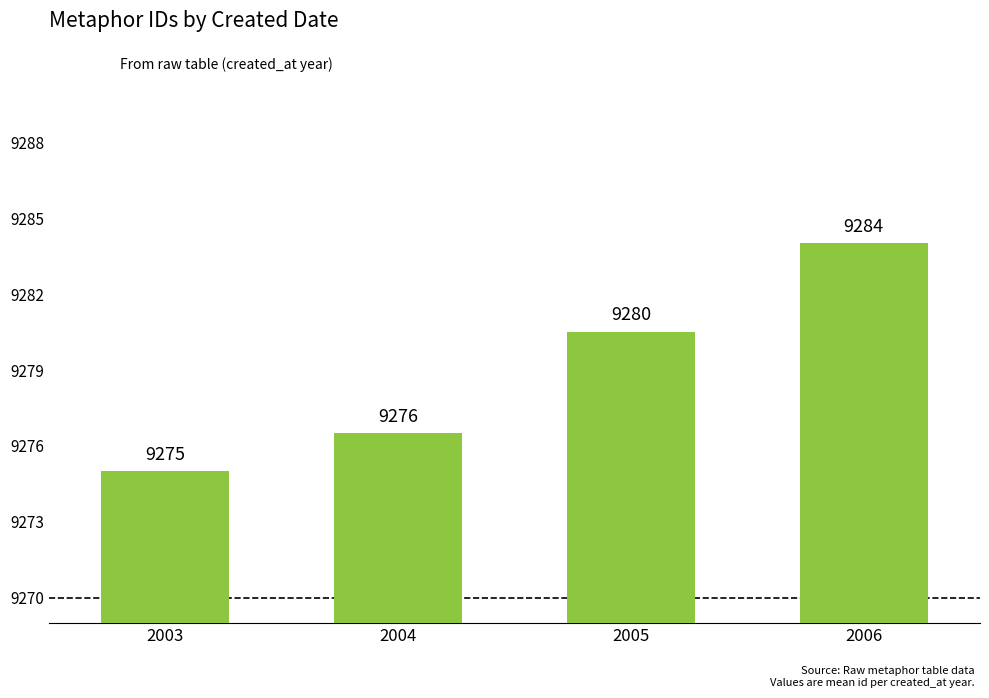

List the labels in order of value, largest first.

2006, 2005, 2004, 2003